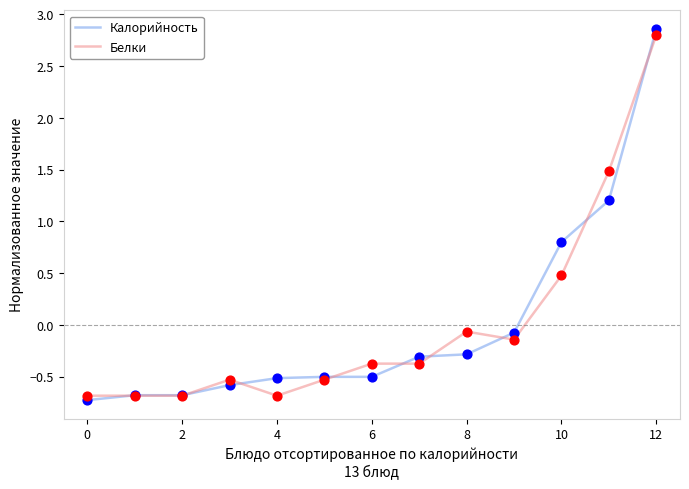

What is the highest value of the Белки series?

2.8